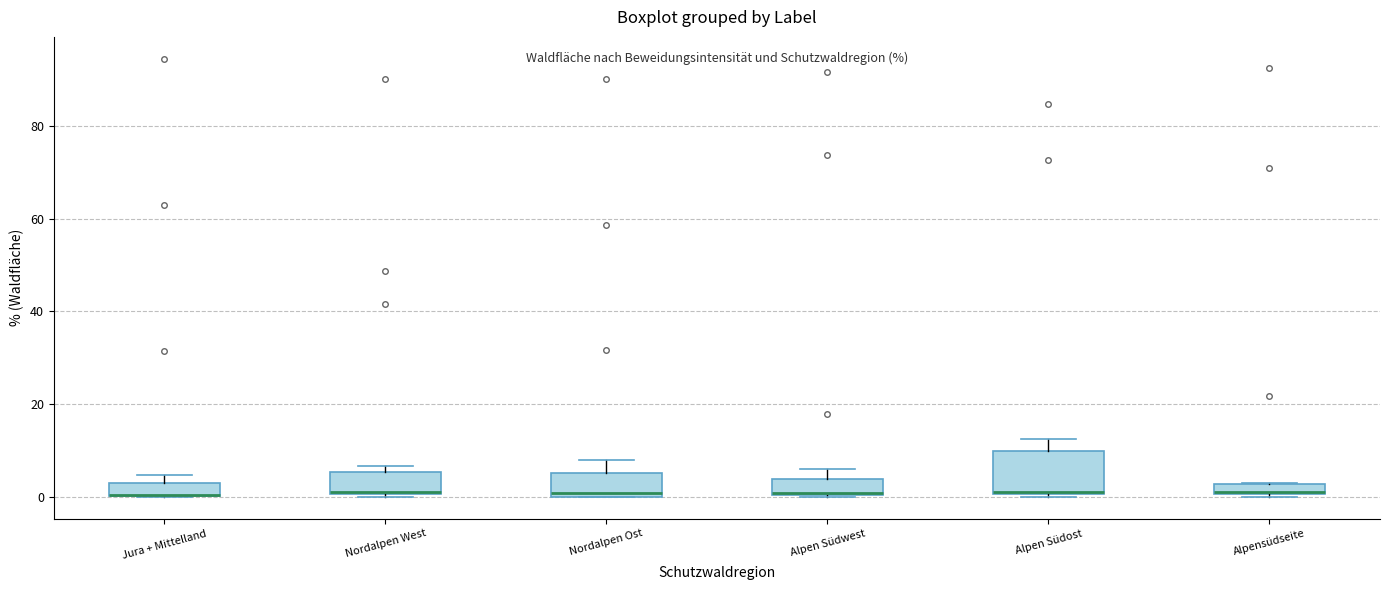

Comparing the boxes themselves (not the whiskers), which one is the tallest?

Alpen Südost